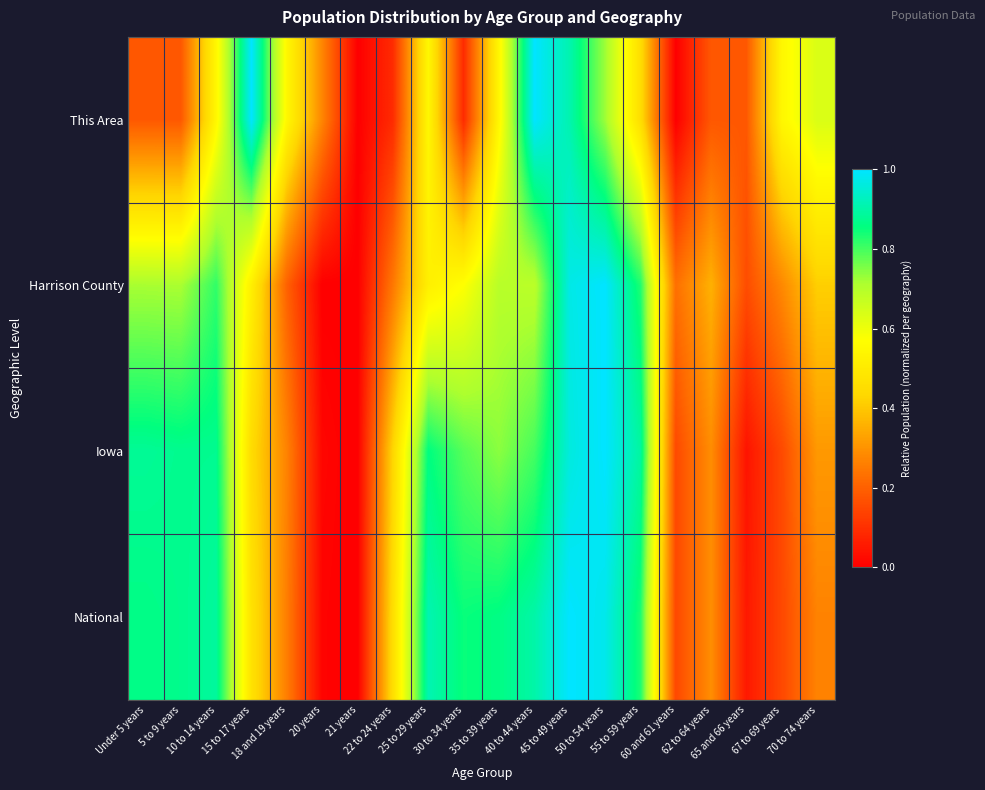

What is the difference between the highest and lowest values at 18 and 19 years?

0.3